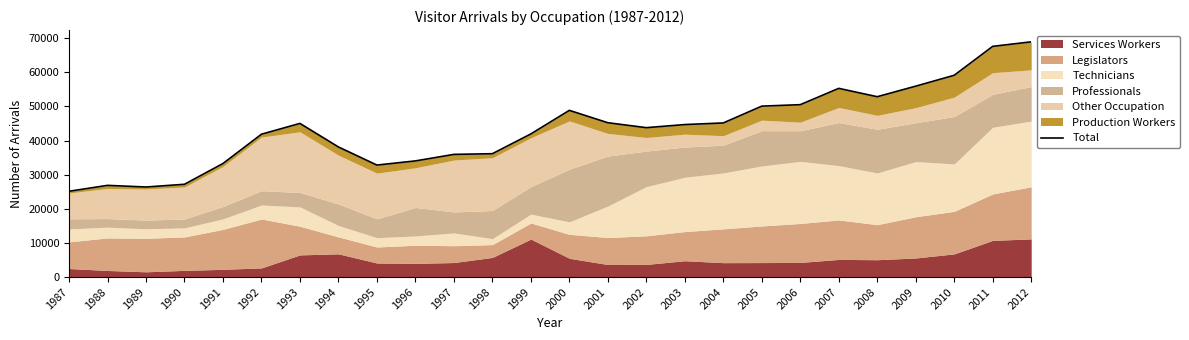

Where is the first local minimum?

1989